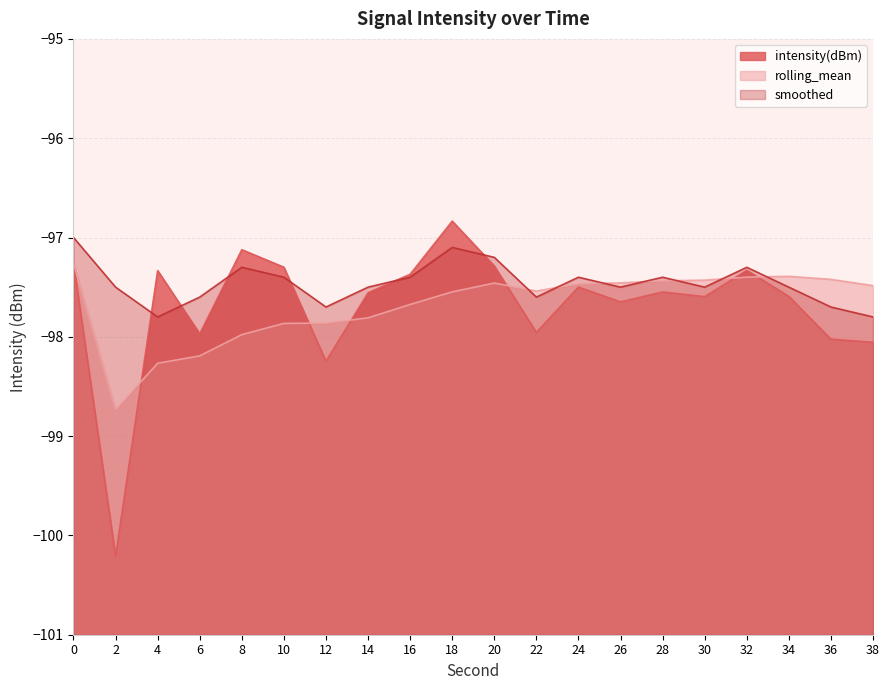

After their last crossing, which series has the higher values: intensity(dBm) or smoothed?

smoothed